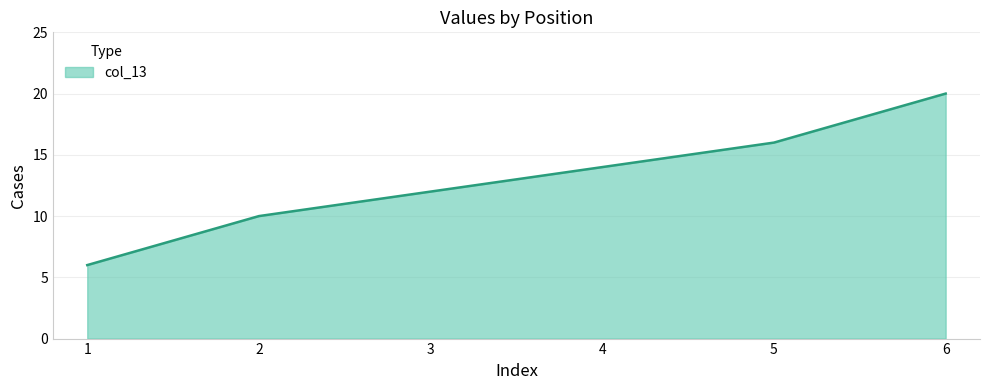

Read the value at 4.

14